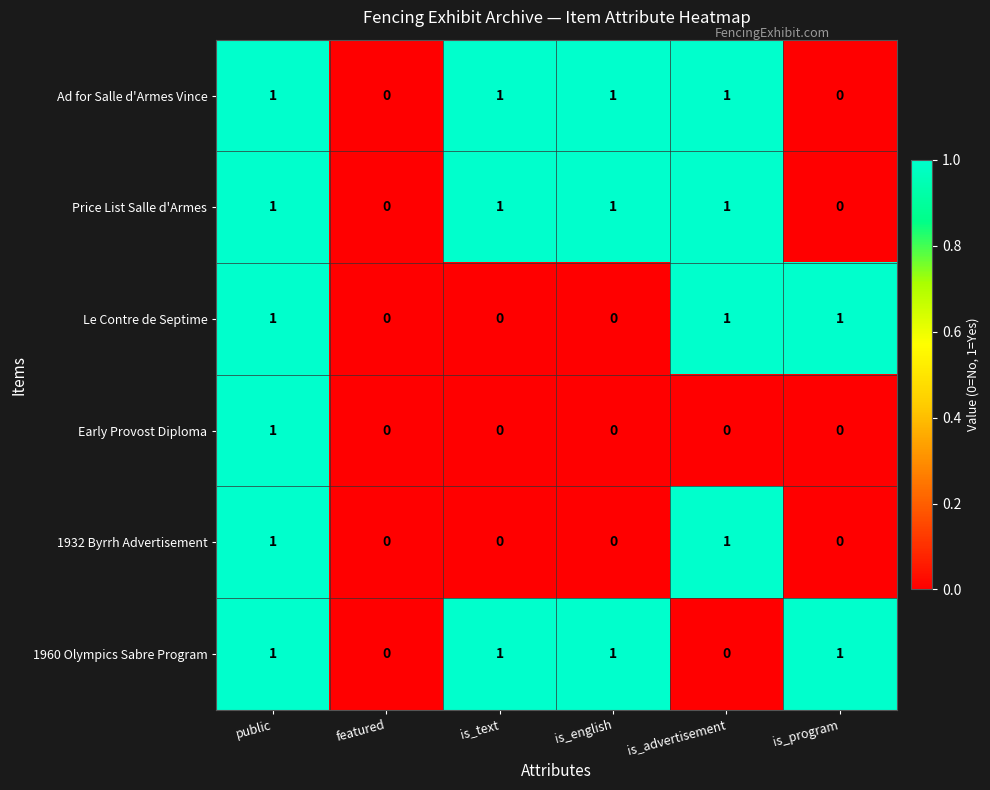

Is it true that Le Contre de Septime equals 0 at is_text?

True